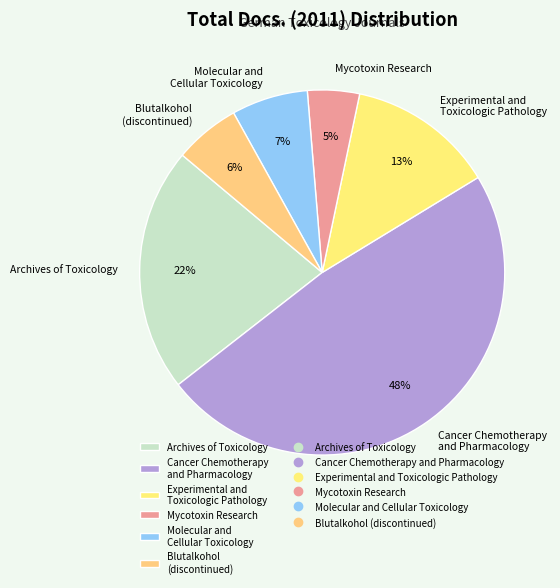

How many segments does this pie chart have?

6